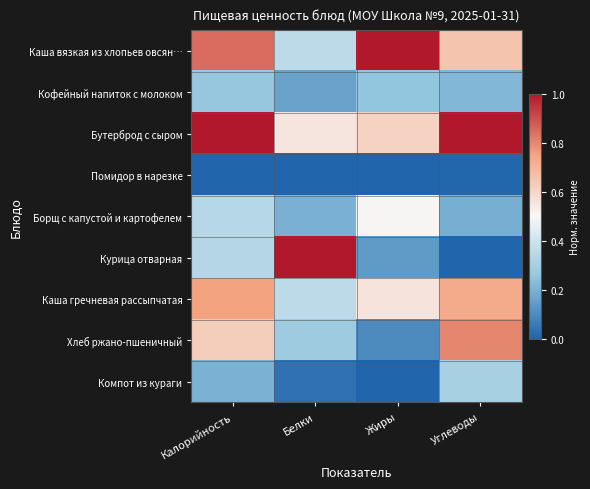

Which series has the largest total across all categories?

Бутерброд с сыром